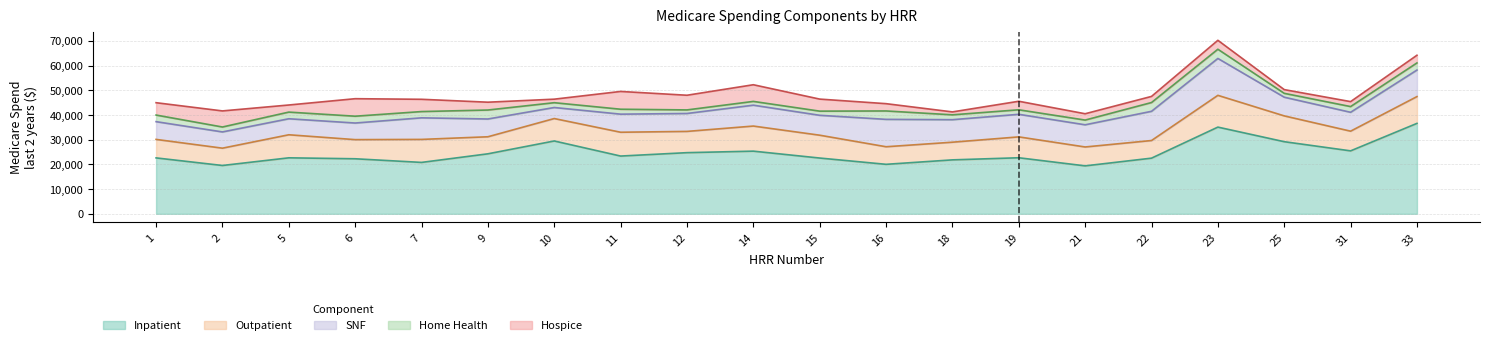

What is the sum of all spendl2yearsip values?

490754.3